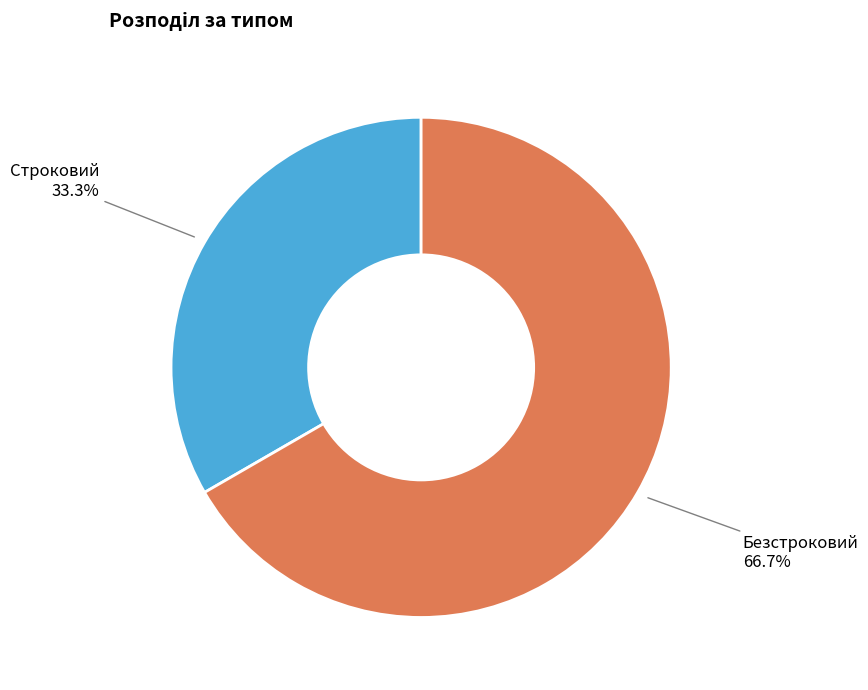

Is there any slice that represents more than half of the pie?

Yes